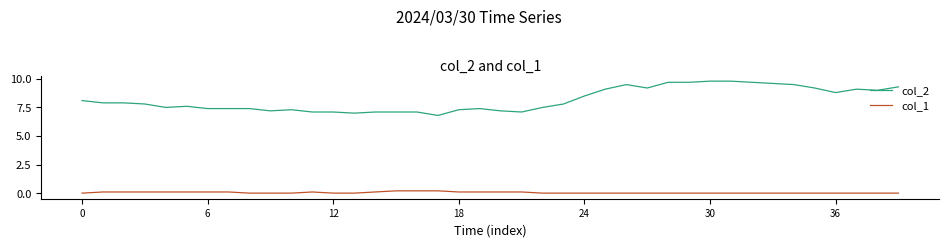

True or false: col_2 and col_1 intersect in this chart.

False